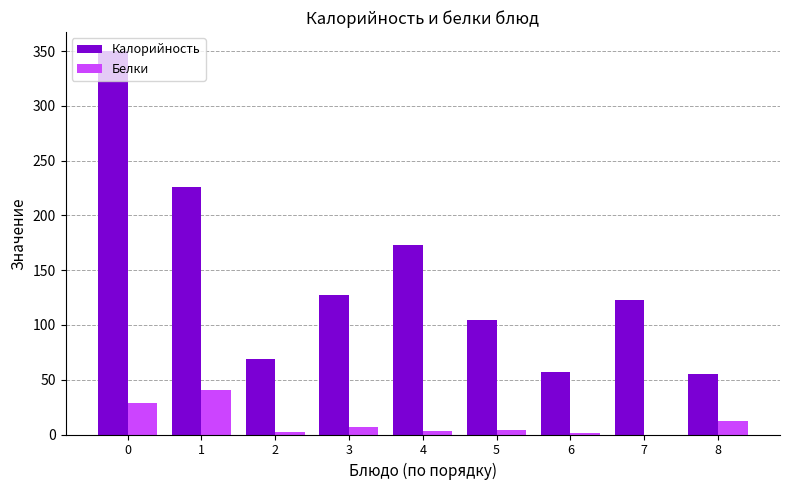

What is the difference between the Белки values at 0 and 7?

29